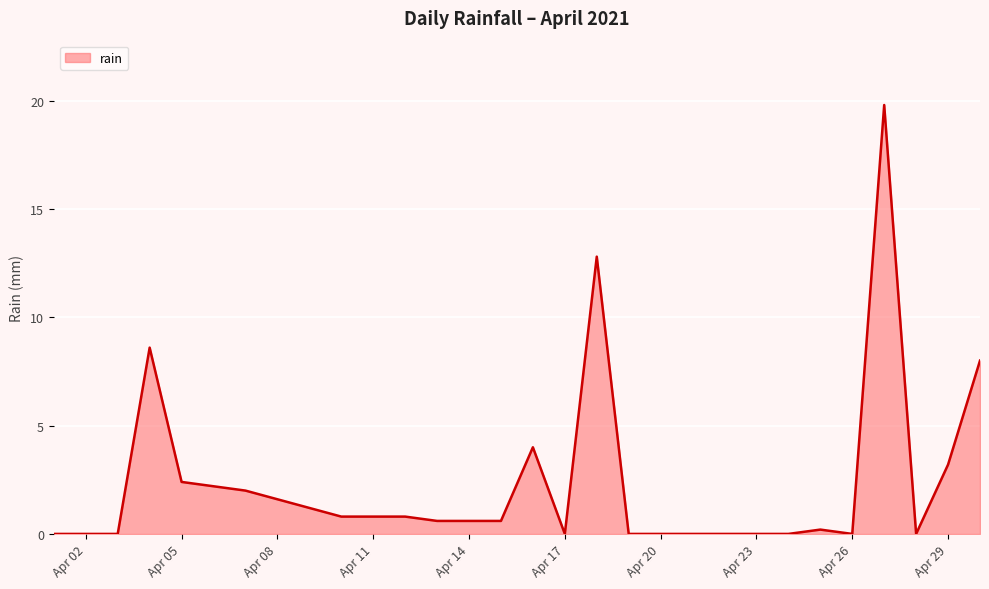

What is the maximum value shown in the chart?

19.8